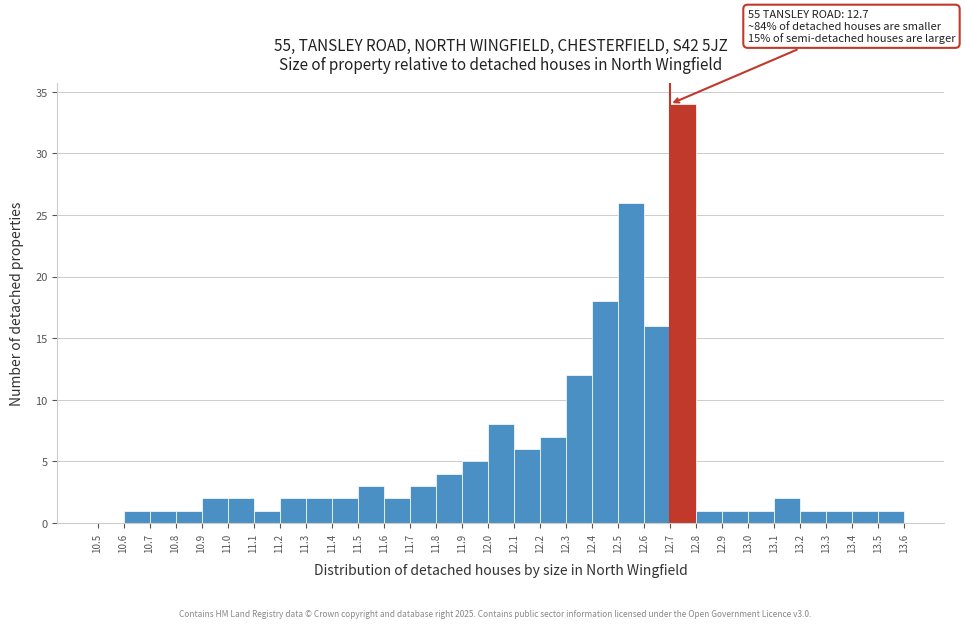

Over which range of the x-axis is the bar tallest?

12.7 to 12.8